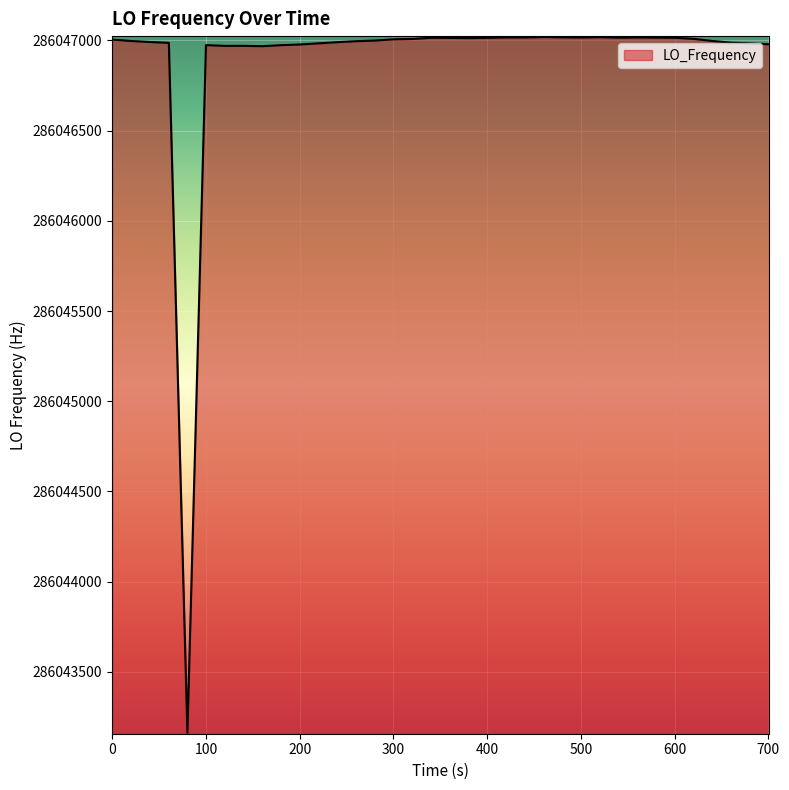

What is the minimum value shown in the chart?

286043162.1